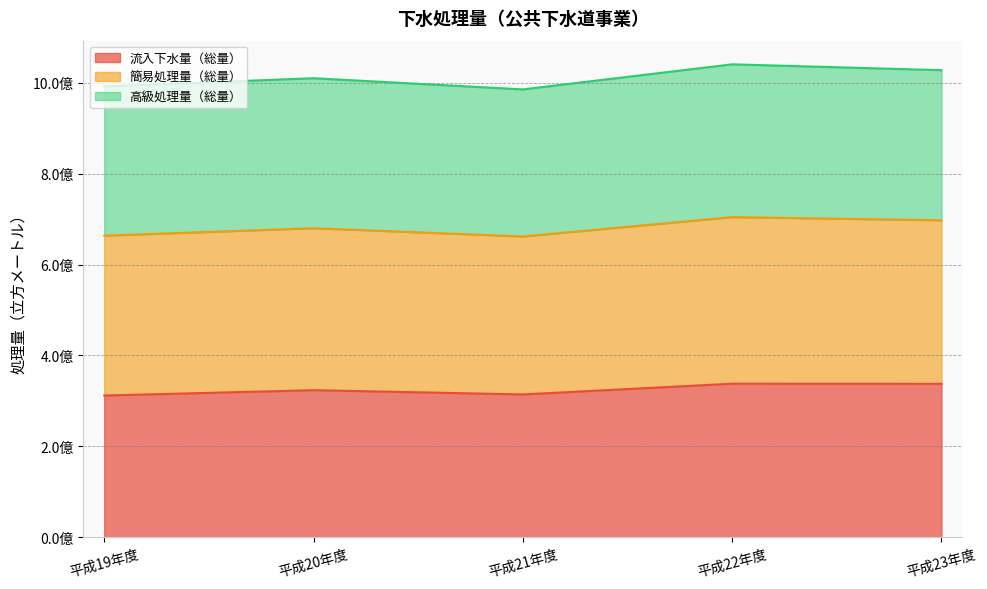

At which label is 流入下水量（総量） closest to 324896475?

平成20年度